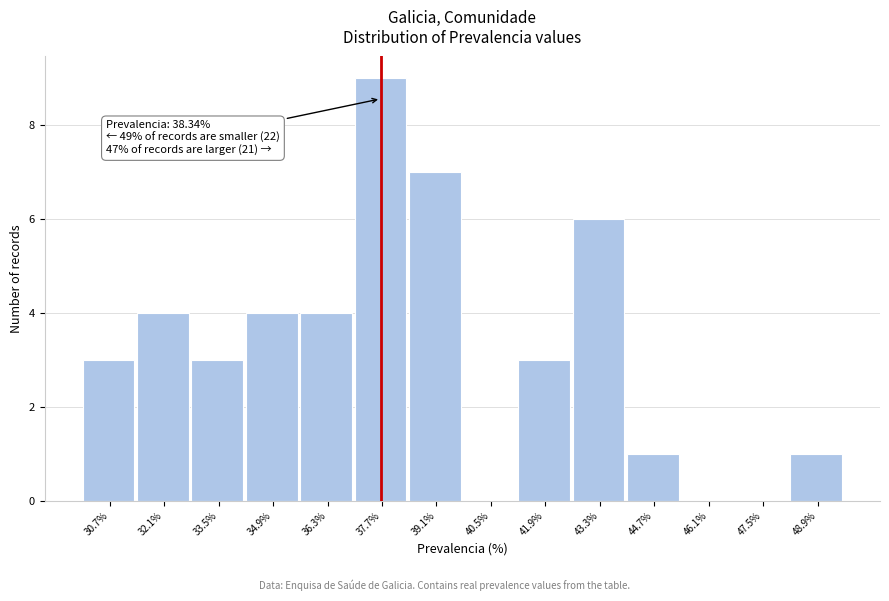

Reading left to right, list all the values displayed in this chart.

30.7%=3	32.1%=4	33.5%=3	34.9%=4	36.3%=4	37.7%=9	39.1%=7	40.5%=0	41.9%=3	43.3%=6	44.7%=1	46.1%=0	47.5%=0	48.9%=1